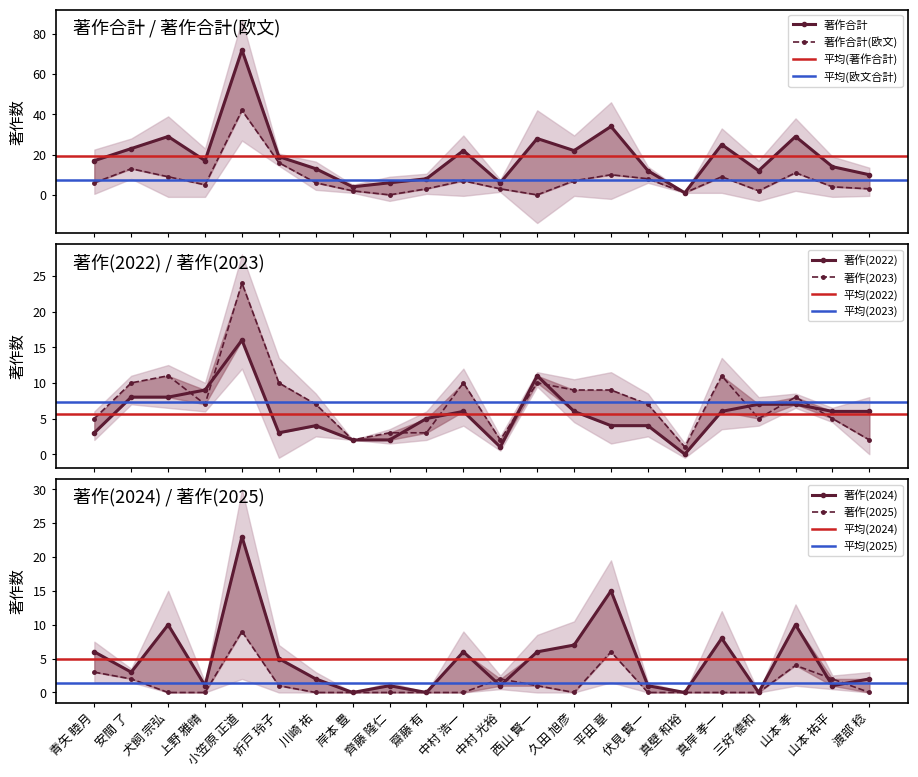

At which label does 著作(2022) reach its peak?

小笠原 正道